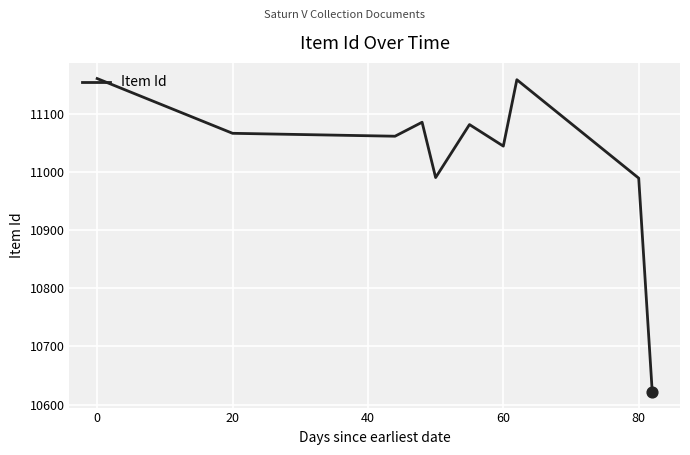

What is the difference between the maximum and minimum values?

538